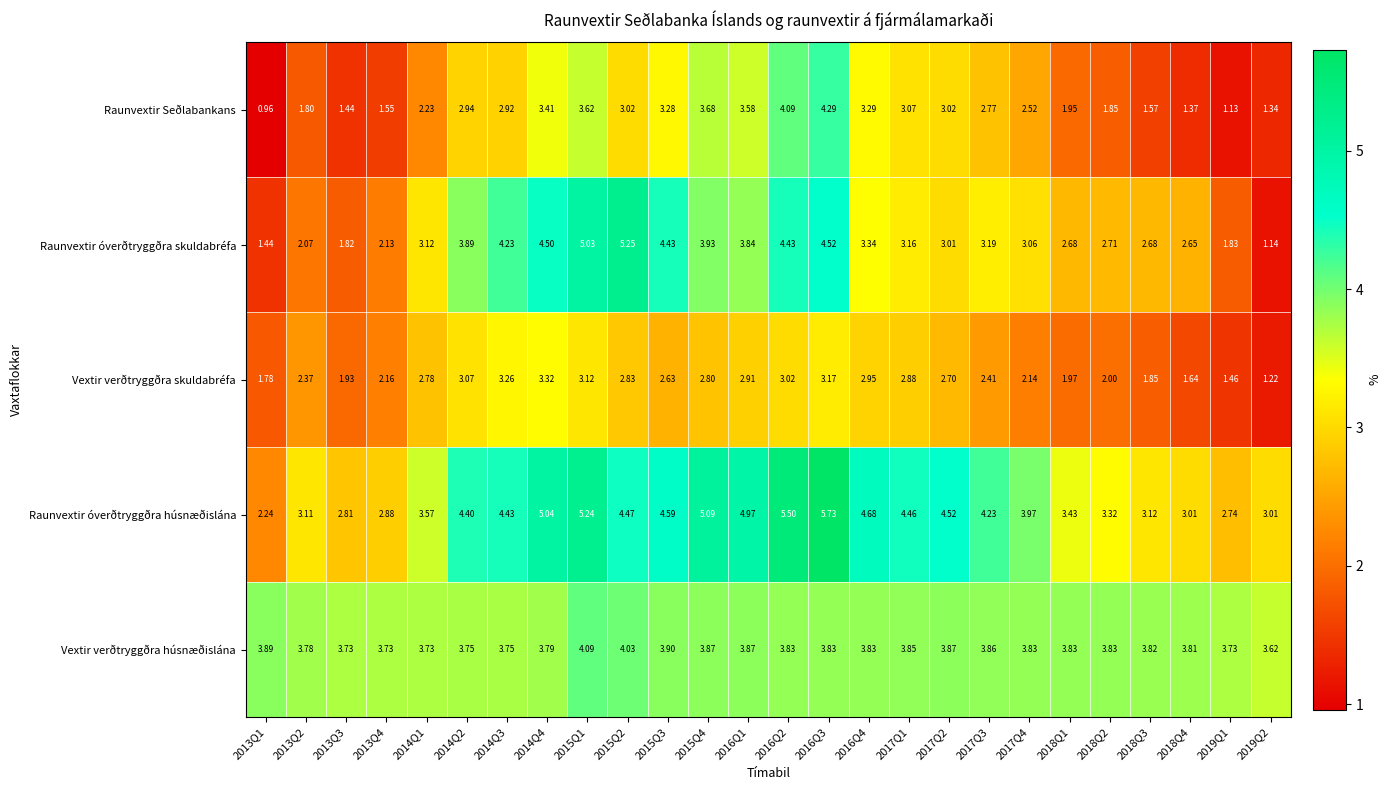

Which series has the largest total across all categories?

Raunvextir óverðtryggðra húsnæðislána